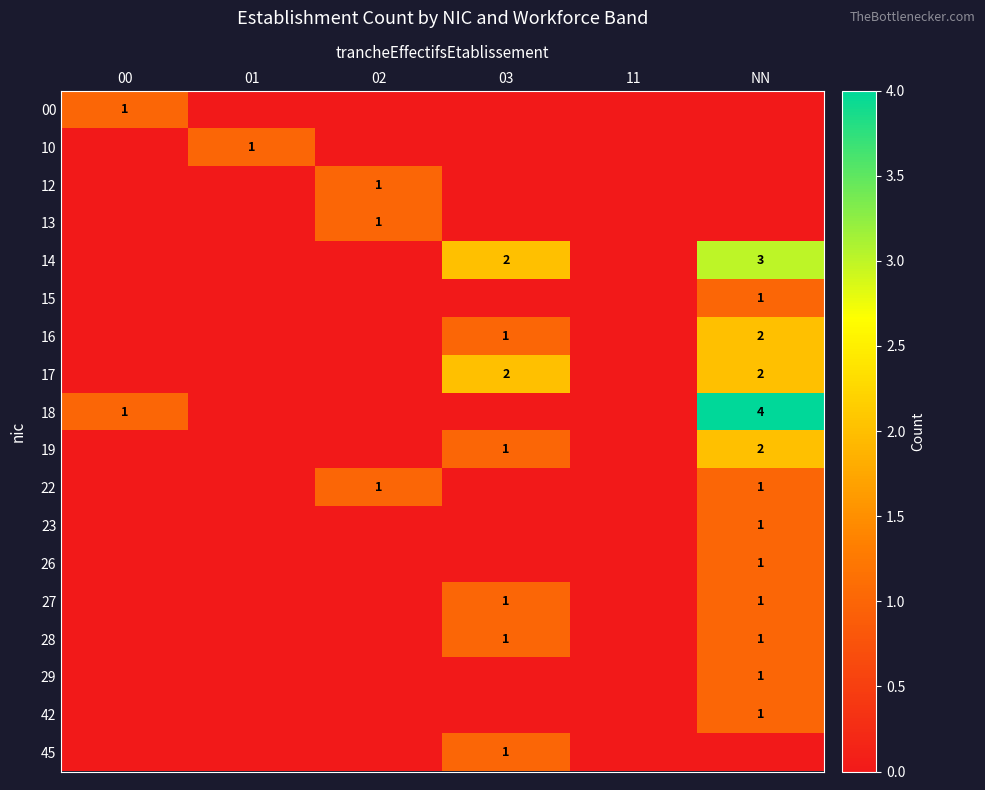

The 18 series shows 4 at NN. True or false?

True